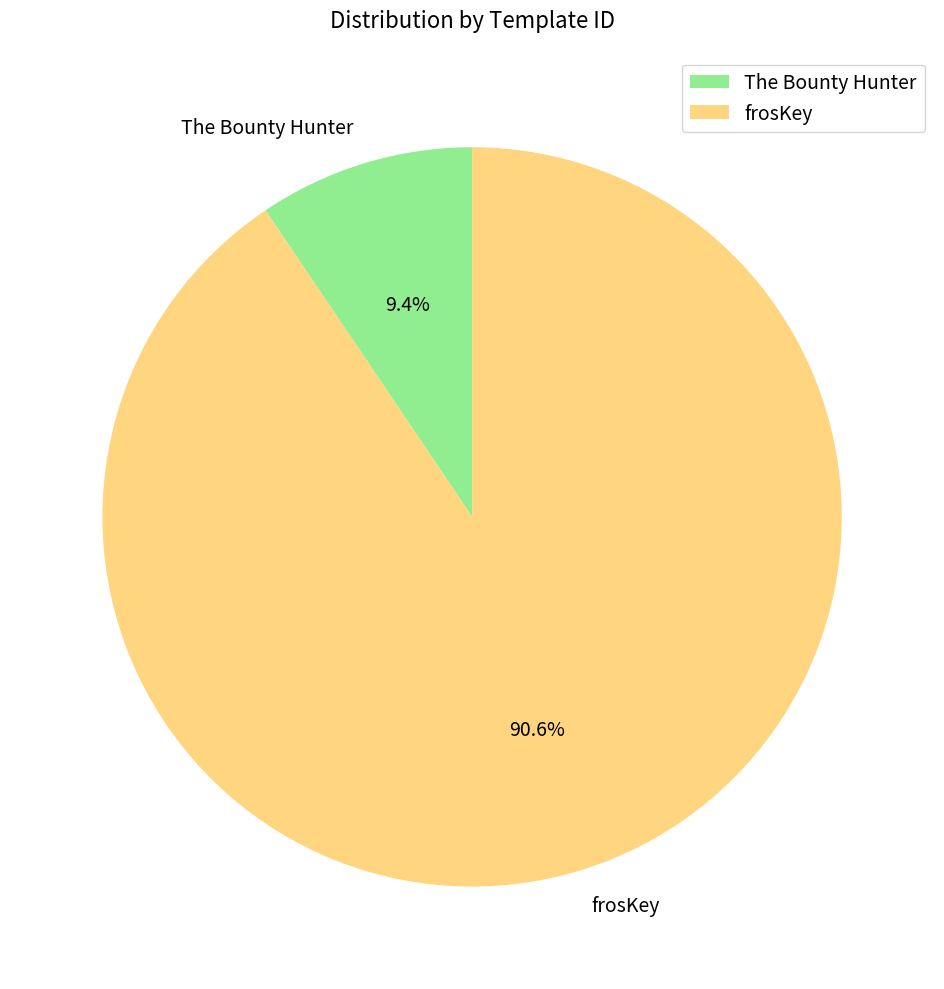

To the nearest percent, what is the difference between the largest and smallest slice percentages?

81%